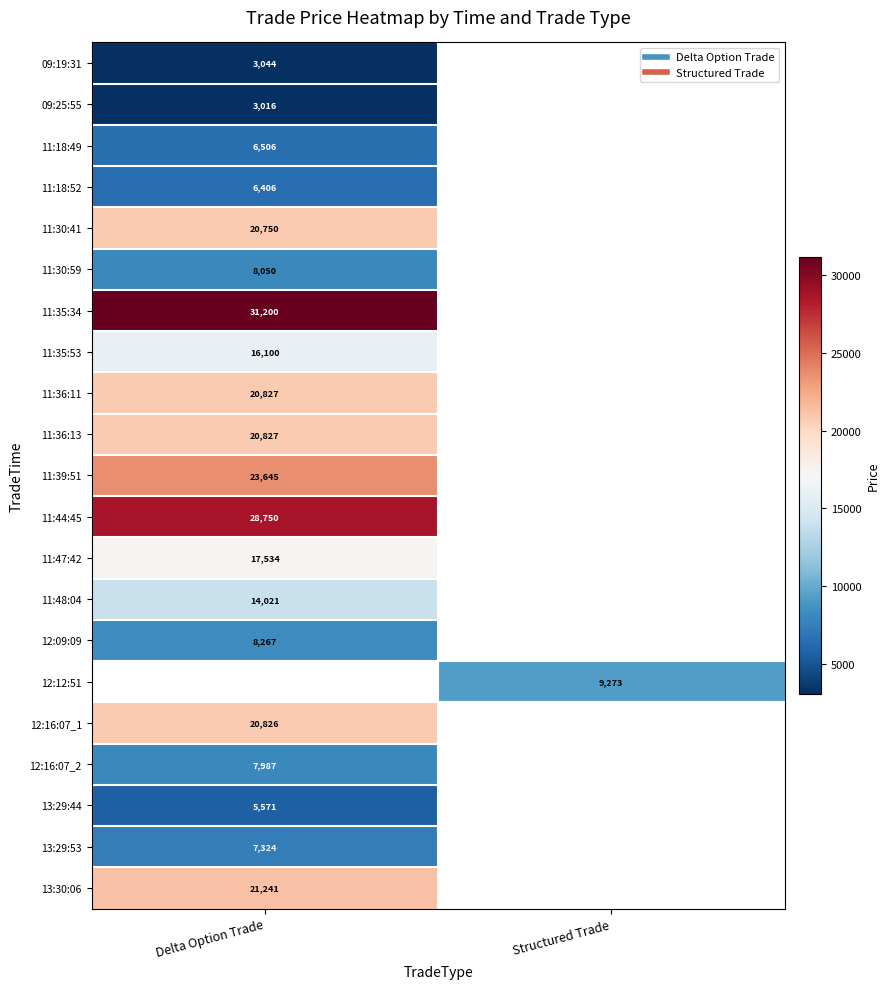

What is the maximum value for 11:30:59?

8050.0